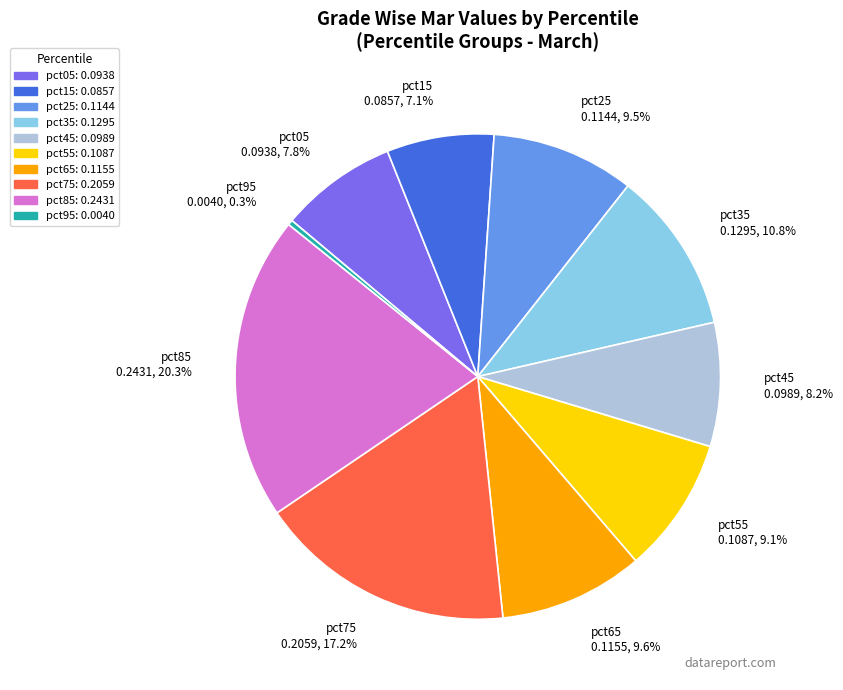

Which has a higher value, pct55 0.1087, 9.1% or pct75 0.2059, 17.2%?

pct75 0.2059, 17.2%